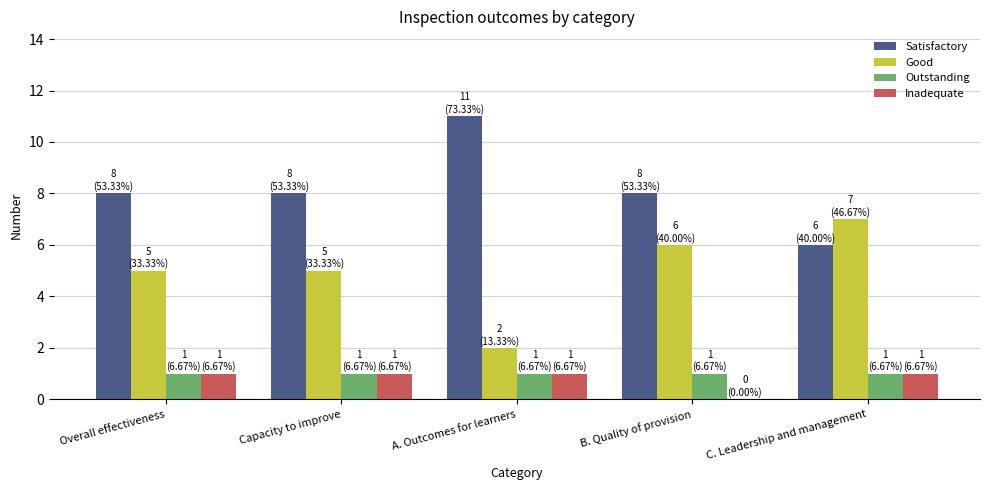

What is the sum of all Satisfactory values?

41